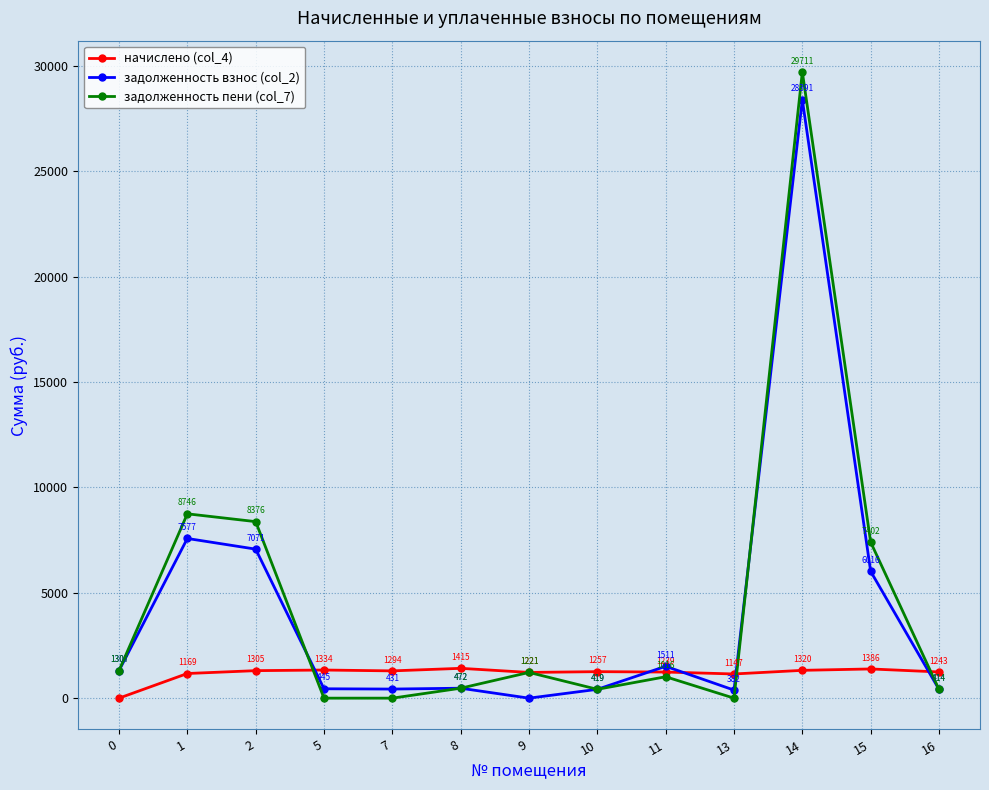

How many lines are shown in the chart?

3